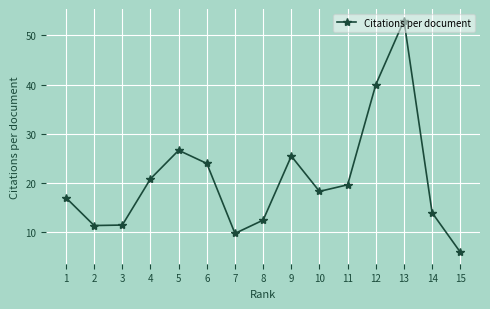

How many data points does each series have?

15